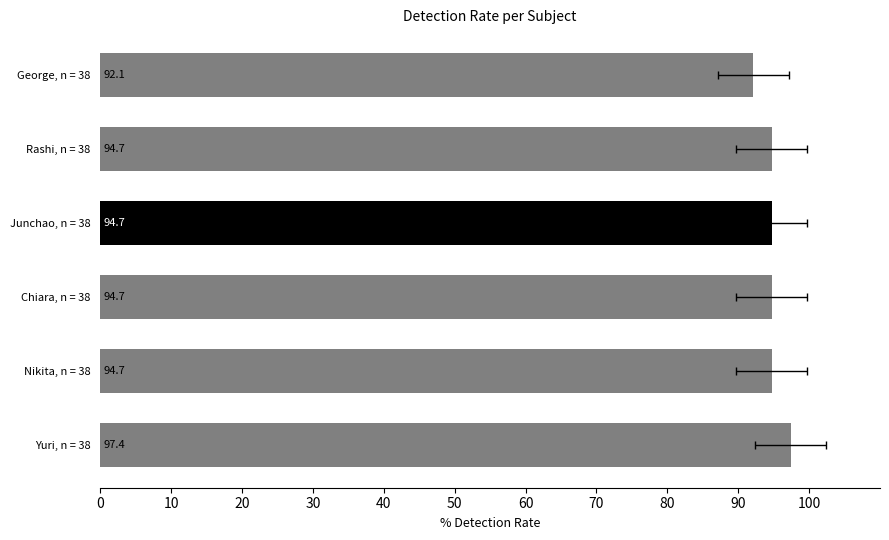

How many distinct data groups are displayed?

1